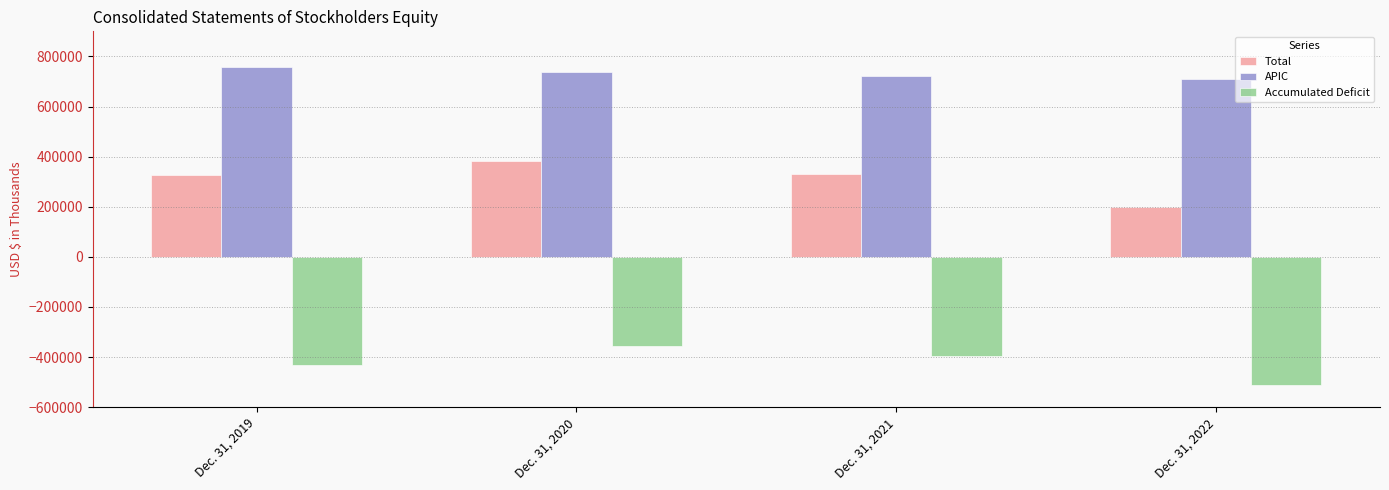

The value of Accumulated Deficit at Dec. 31, 2021 is -393847. True or false?

True